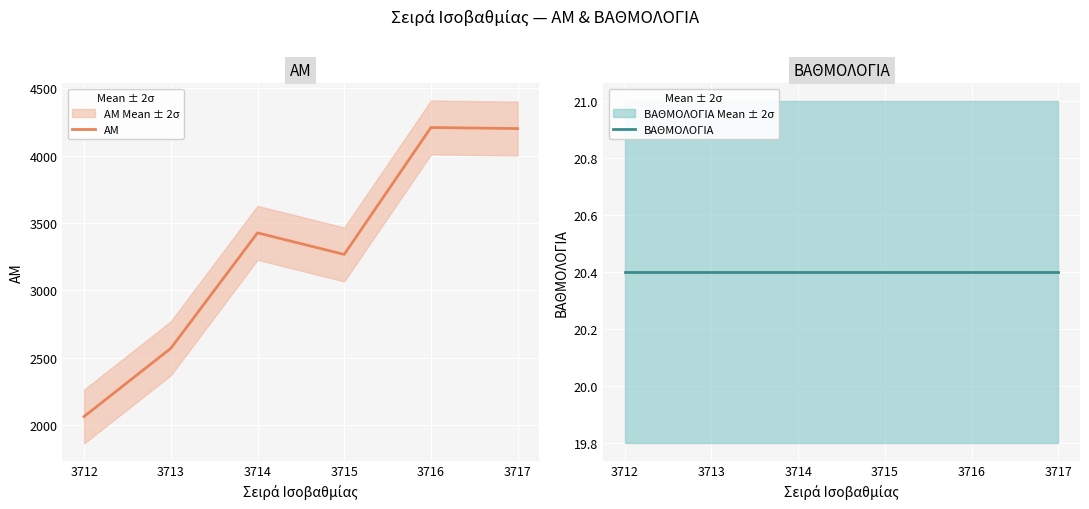

How many lines are shown in the chart?

2